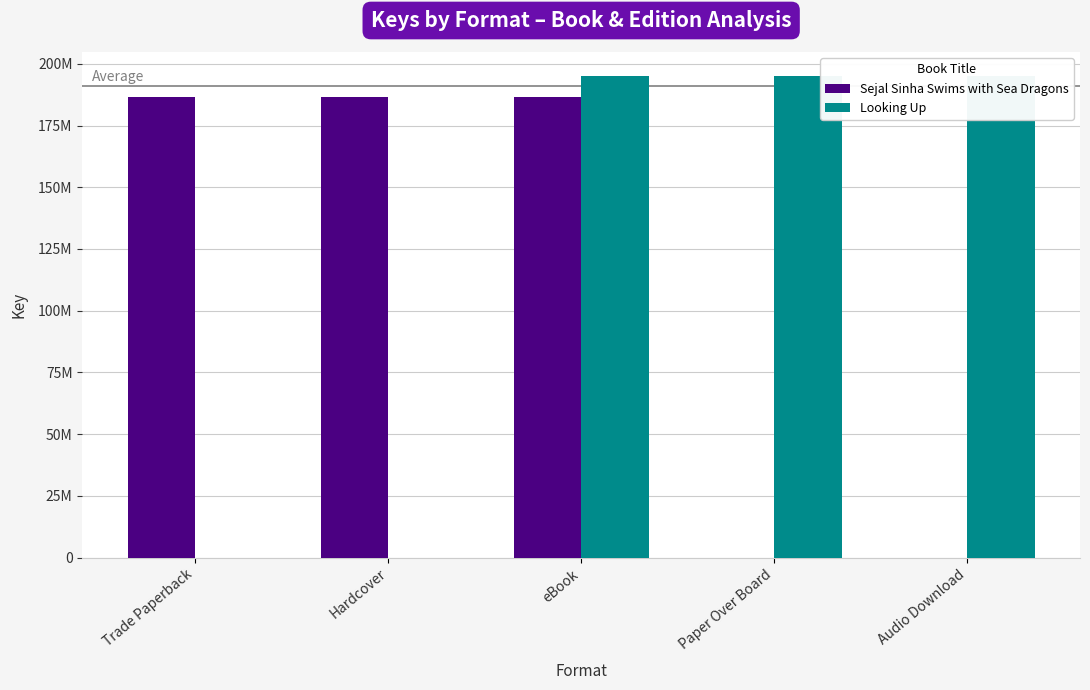

At which label is Looking Up closest to 97510827?

Trade Paperback